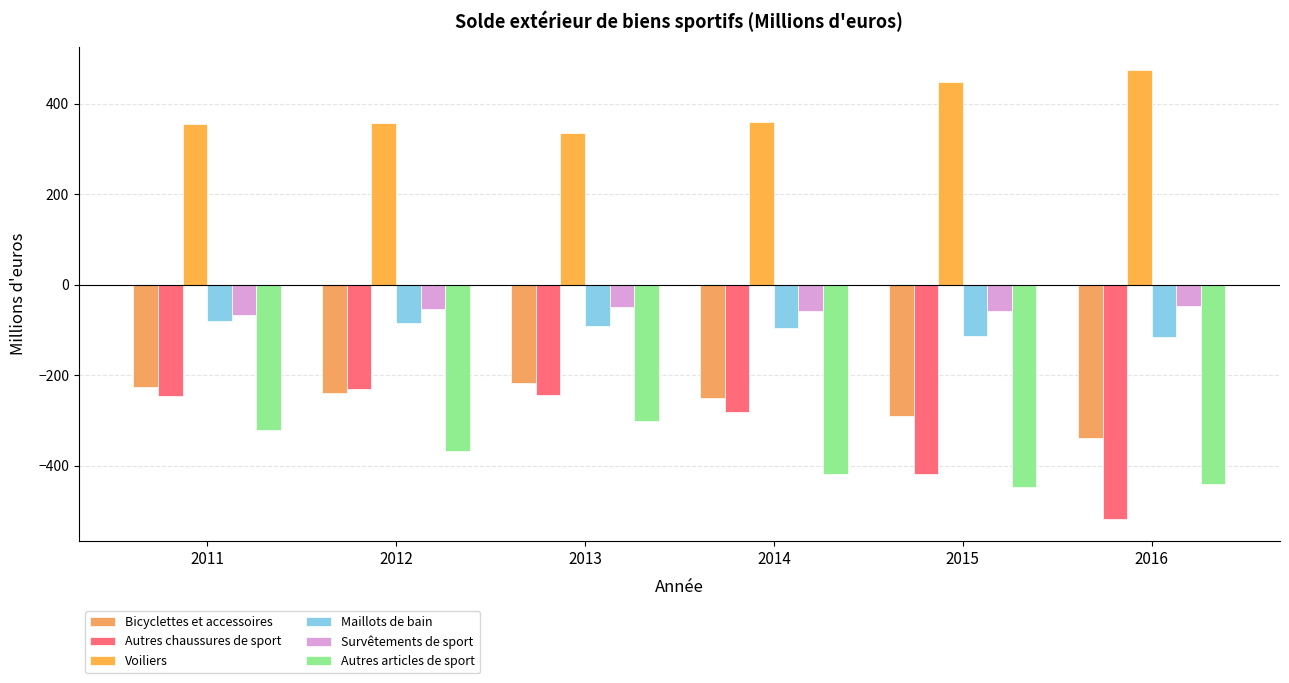

What is the value of the Maillots de bain bar at the 2nd from the left?

-84.3